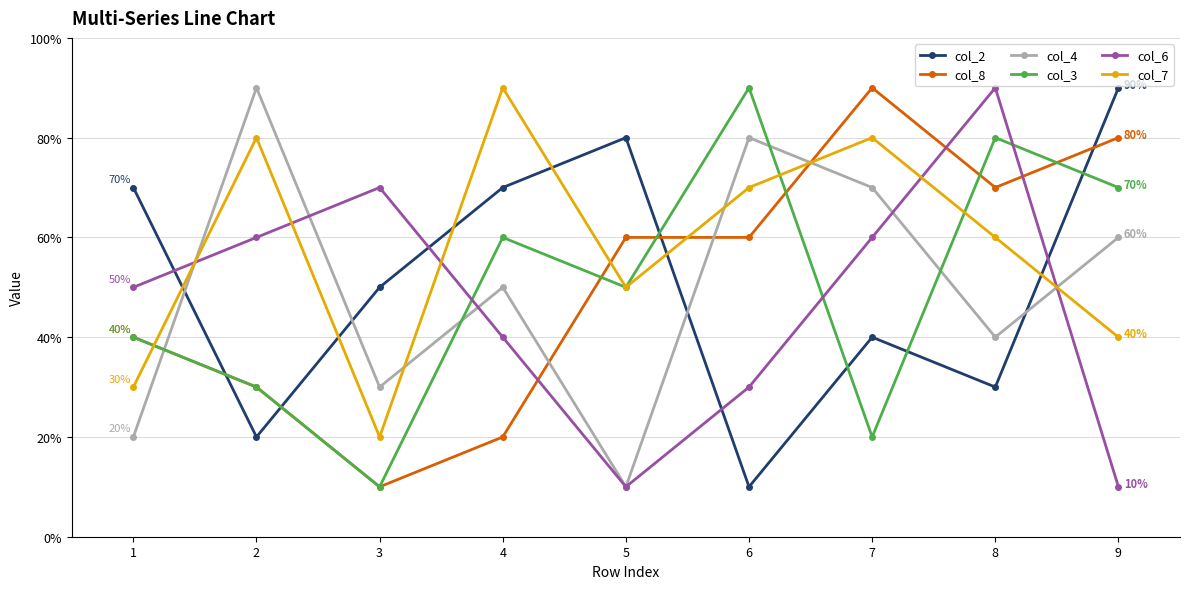

Rank the series at 7 from lowest to highest value.

col_3, col_2, col_6, col_4, col_7, col_8